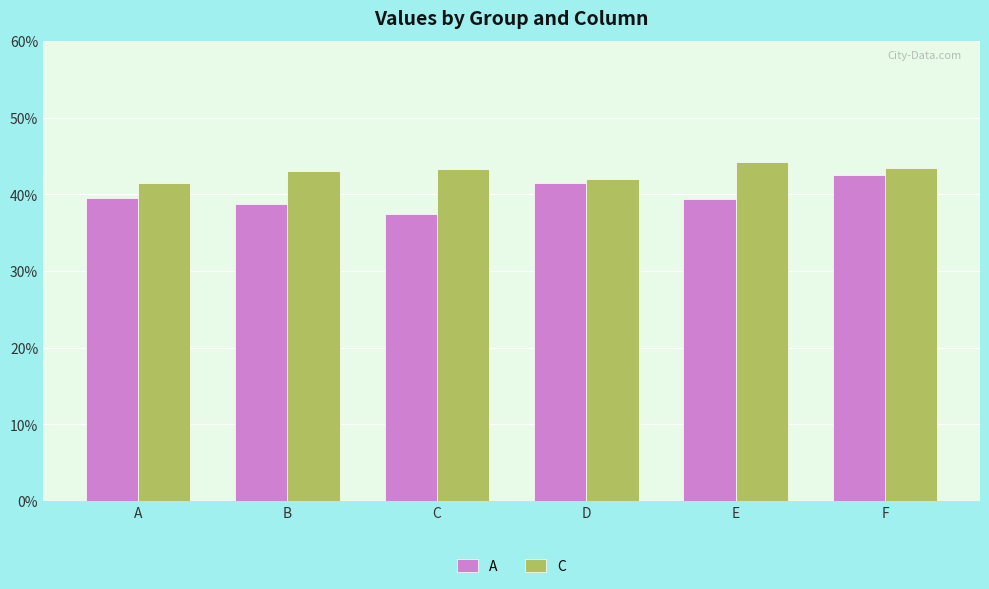

Reading left to right, list all the values displayed in this chart.

A: A=0.4	B=0.4	C=0.4	D=0.4	E=0.4	F=0.4
C: A=0.4	B=0.4	C=0.4	D=0.4	E=0.4	F=0.4